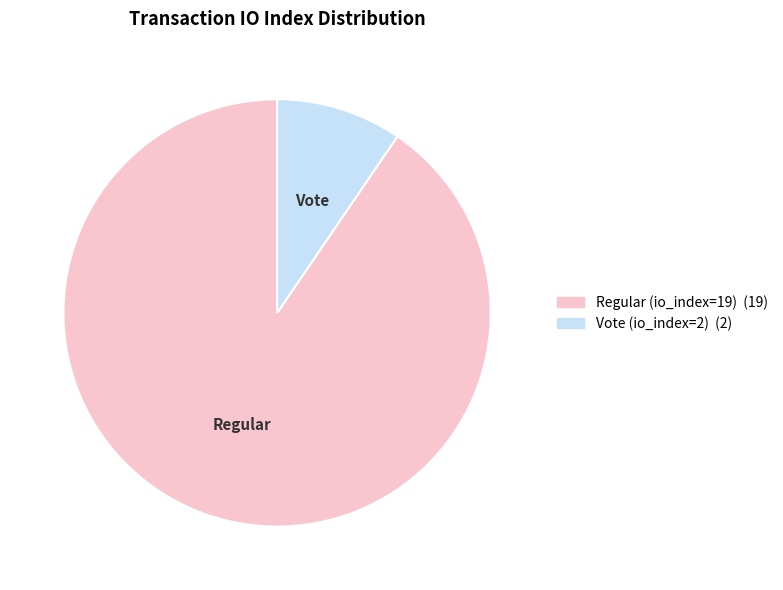

What is the ratio of the value at Vote (io_index=2) to the value at Regular (io_index=19)?

0.1